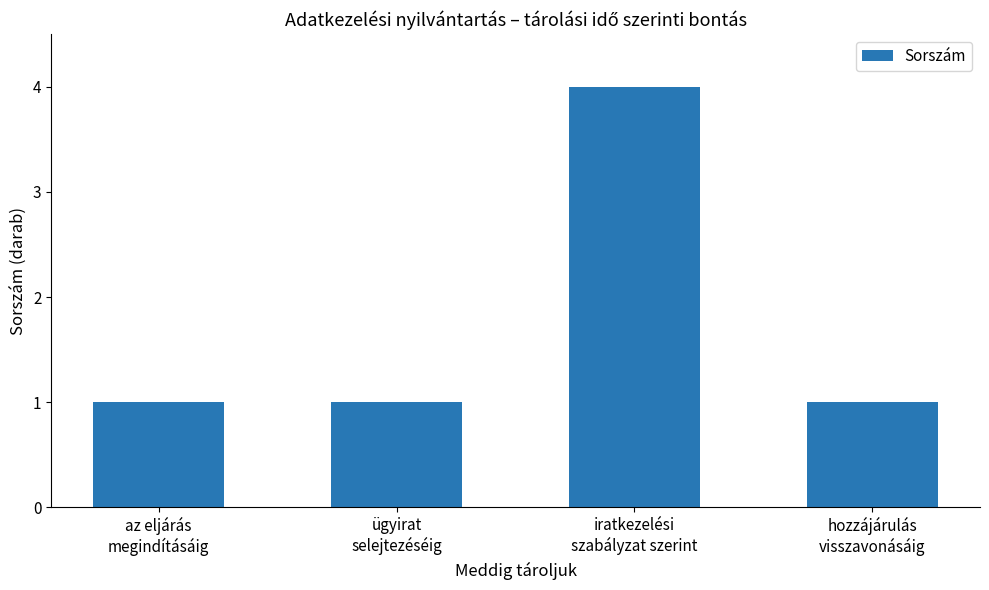

What is the greatest value displayed?

4